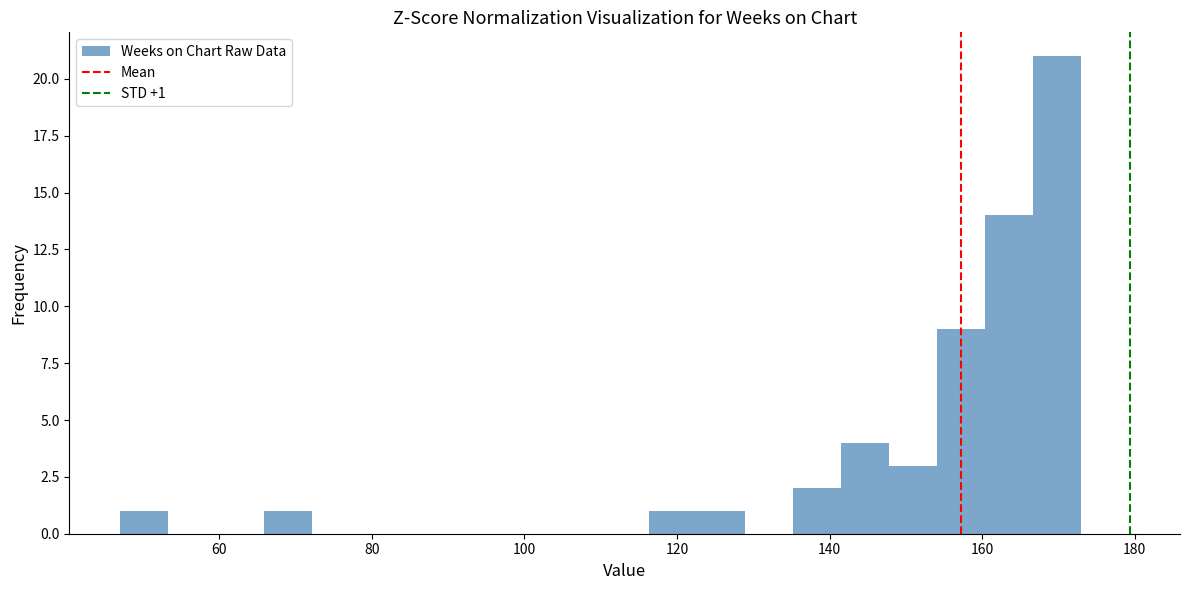

Read against the x-axis, roughly where is the centre of the tallest bar?

170